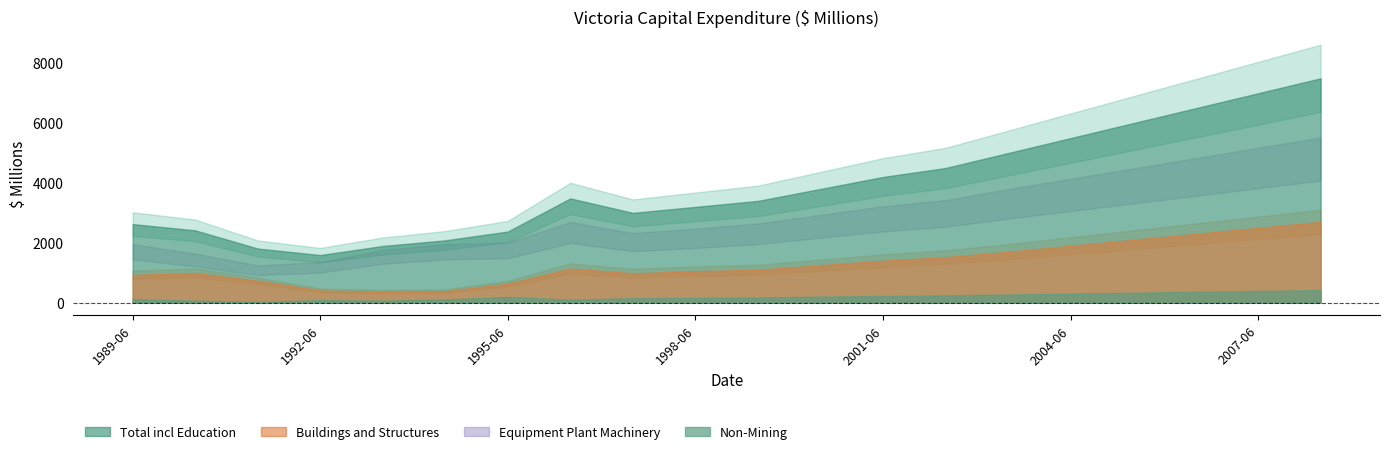

Does the chart have visible grid lines?

No